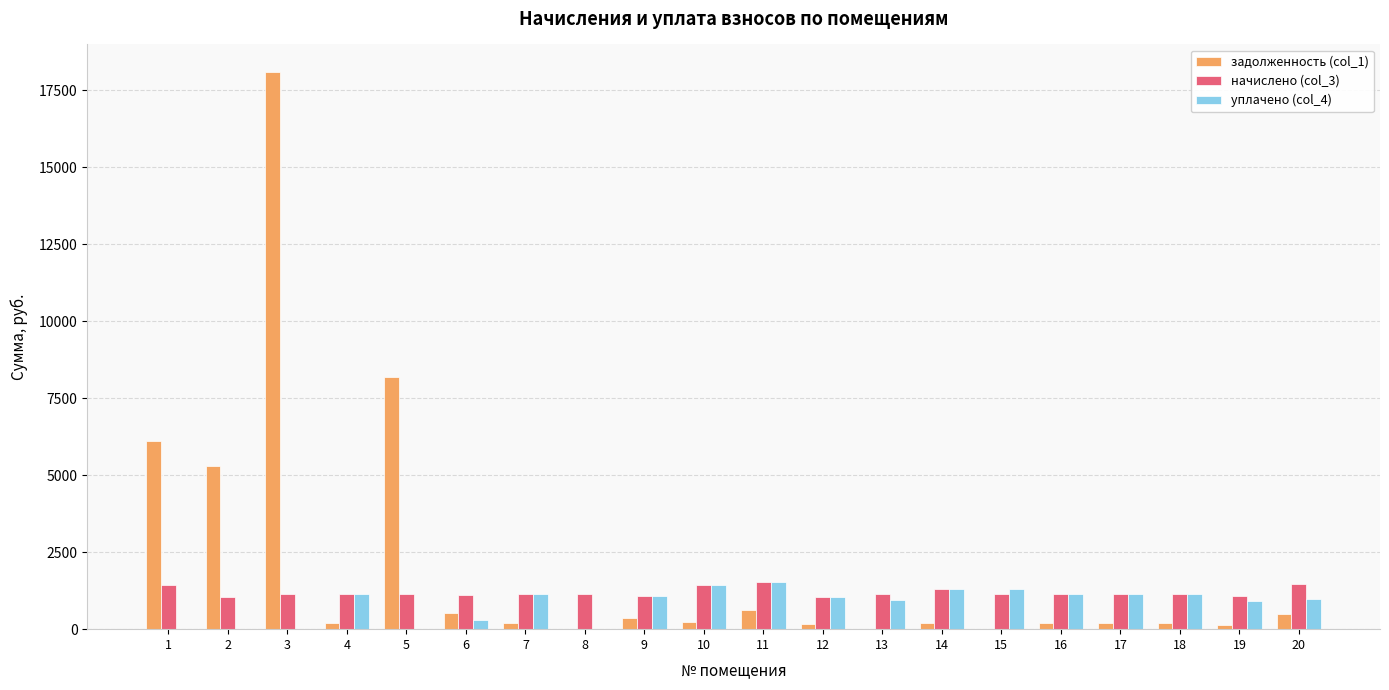

Is the value of уплачено (col_4) at 4 greater than the value of задолженность (col_1) at 2?

No